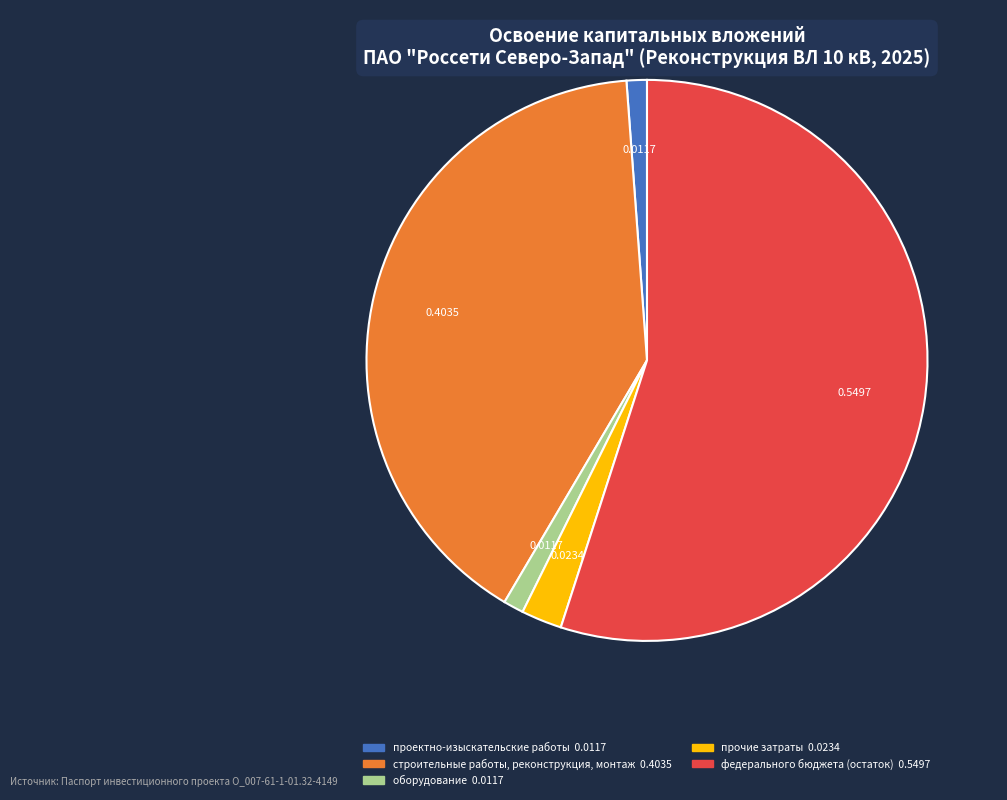

Does федерального бюджета (остаток) account for over 50% of the chart?

Yes